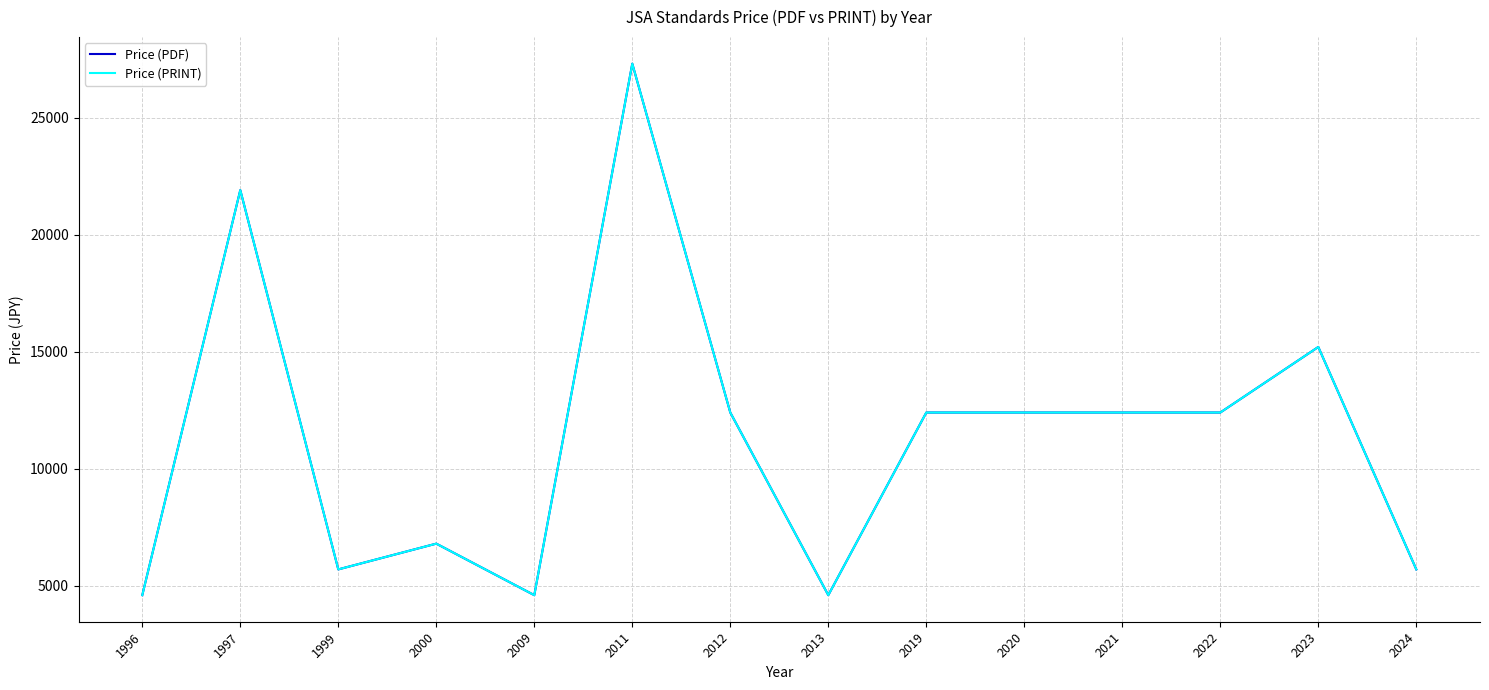

True or false: Price (PDF) has more than 2 points higher than both neighbors.

True